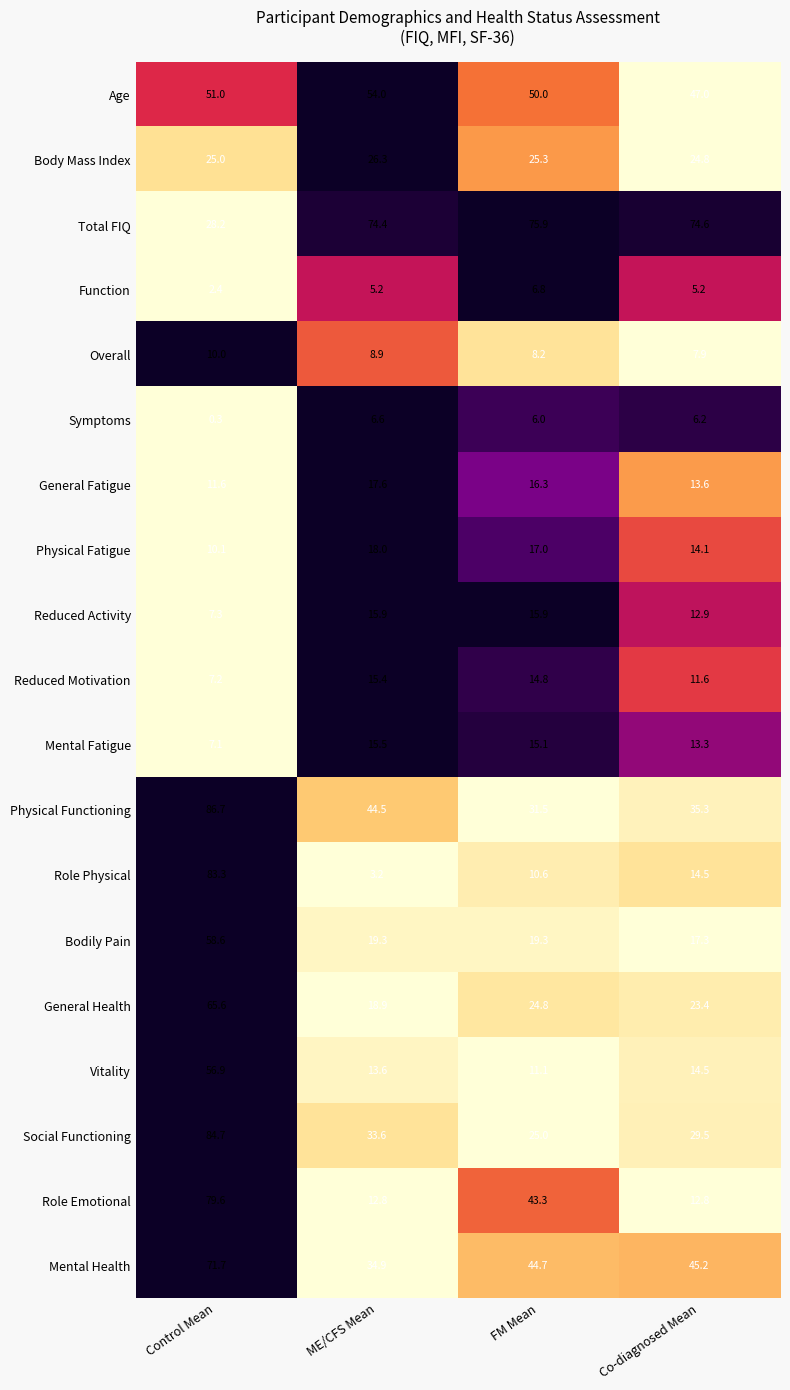

What is the difference between the Reduced Motivation values at FM Mean and Control Mean?

7.6